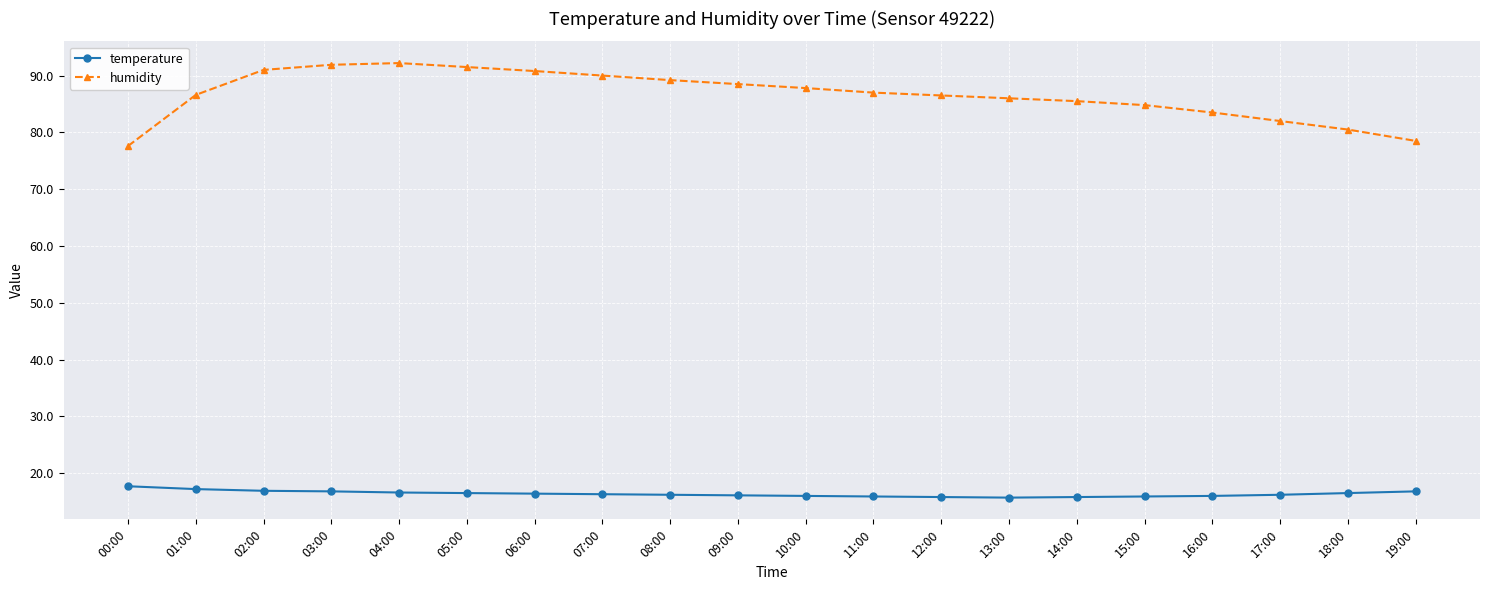

At which label does temperature first exceed 16?

00:00